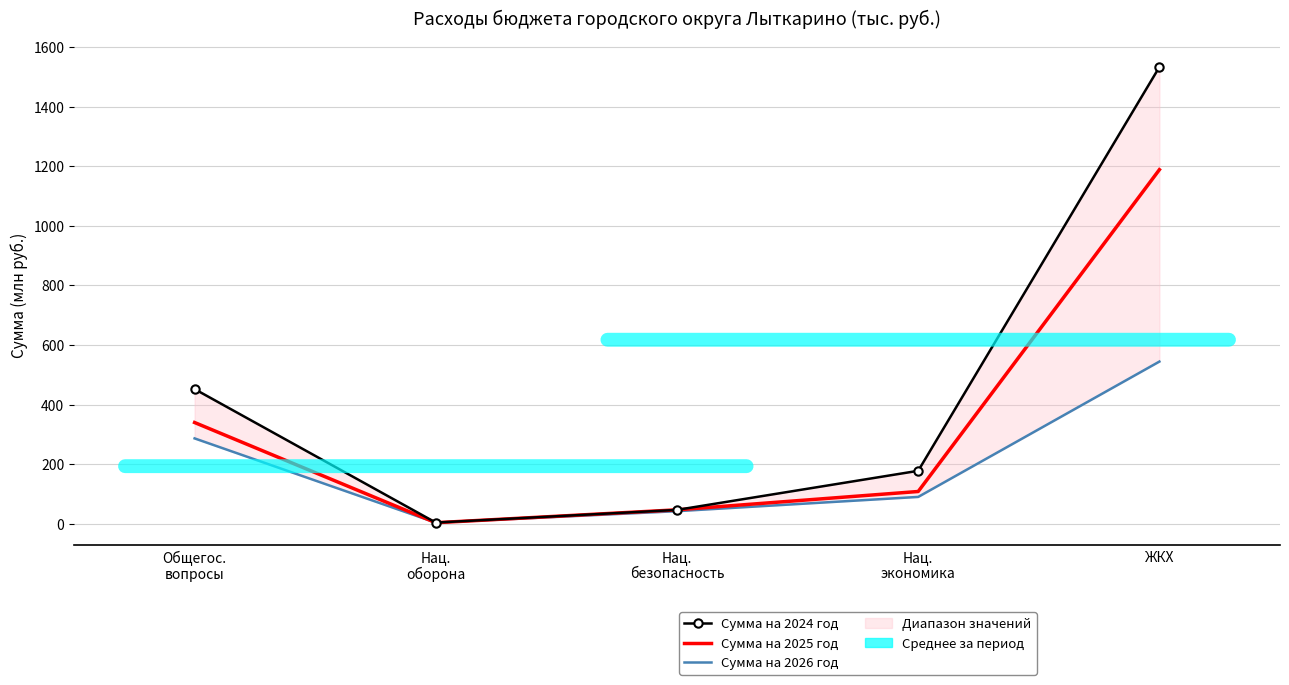

True or false: Сумма на 2026 год has more than 2 points higher than both neighbors.

False